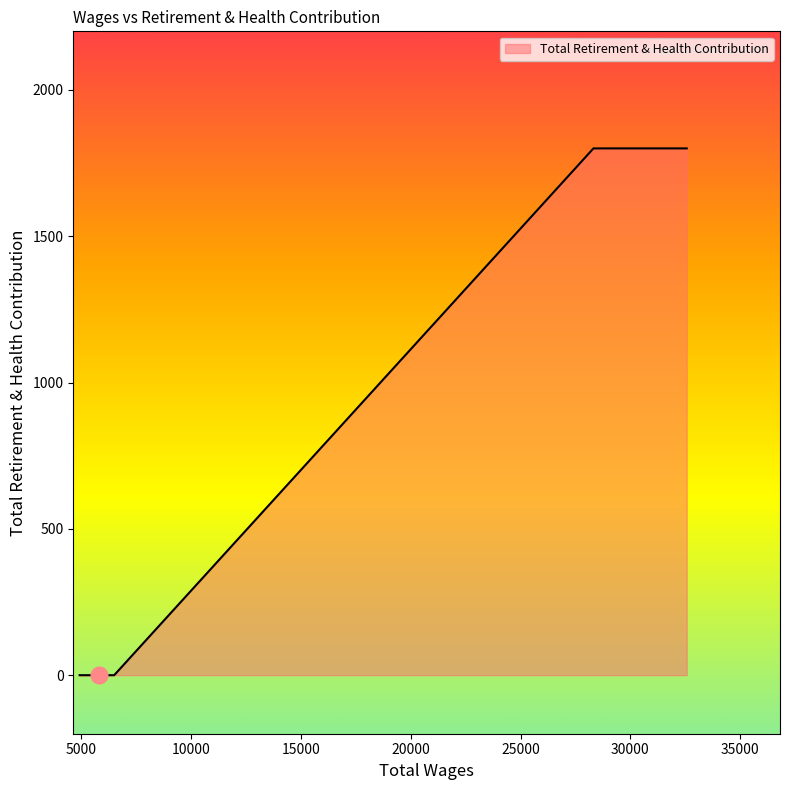

True or false: there are more than 2 points higher than both neighbors.

False